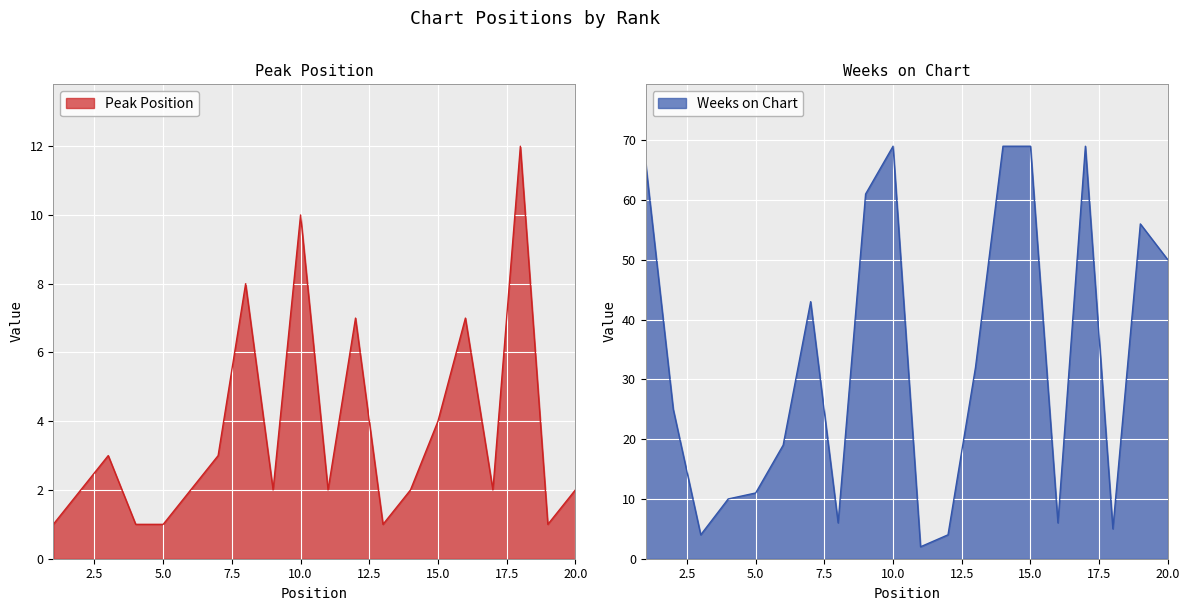

At how many categories does at least one series exceed 5?

18